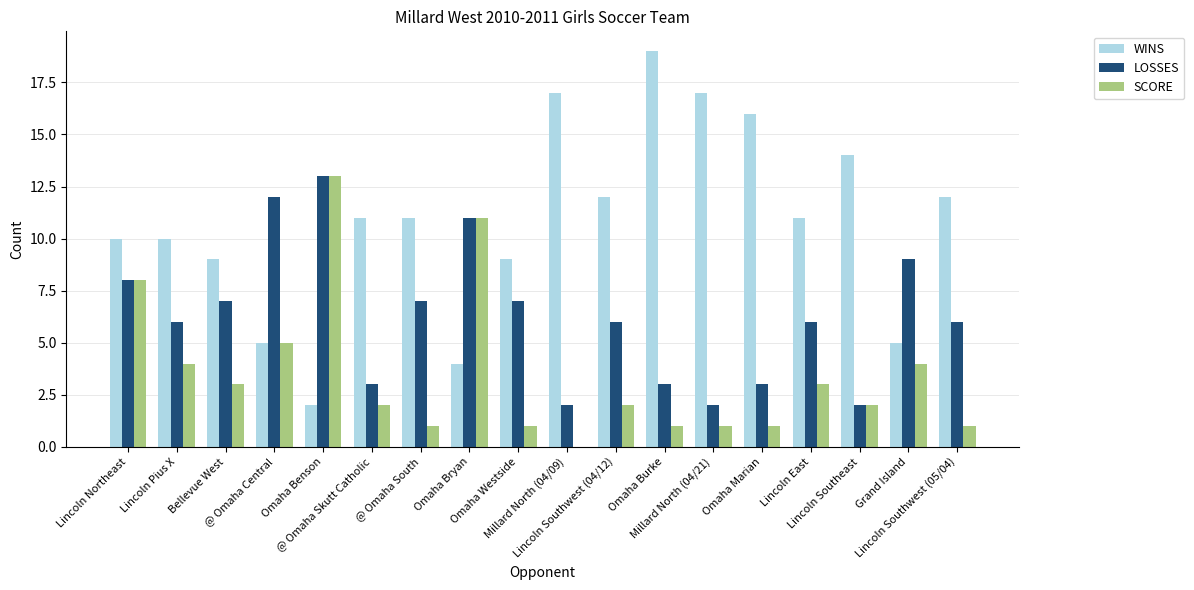

What is the greatest value displayed?

19